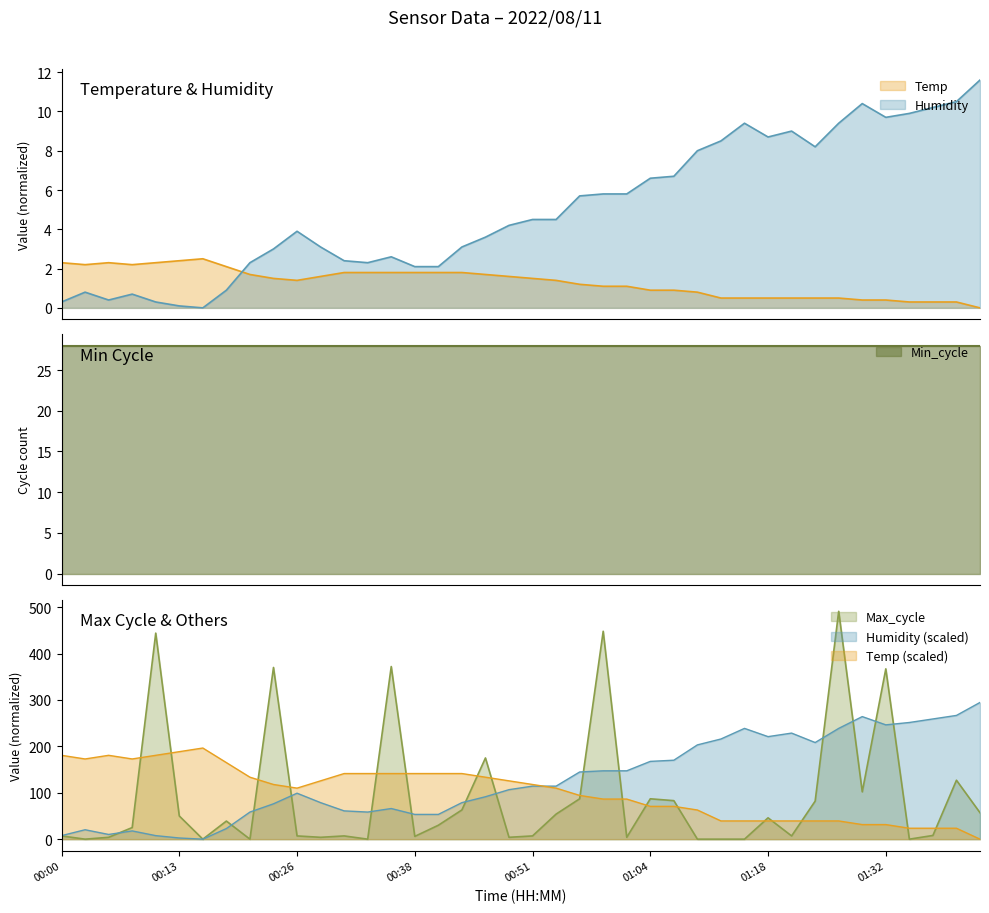

Count the number of categories in the chart.

40